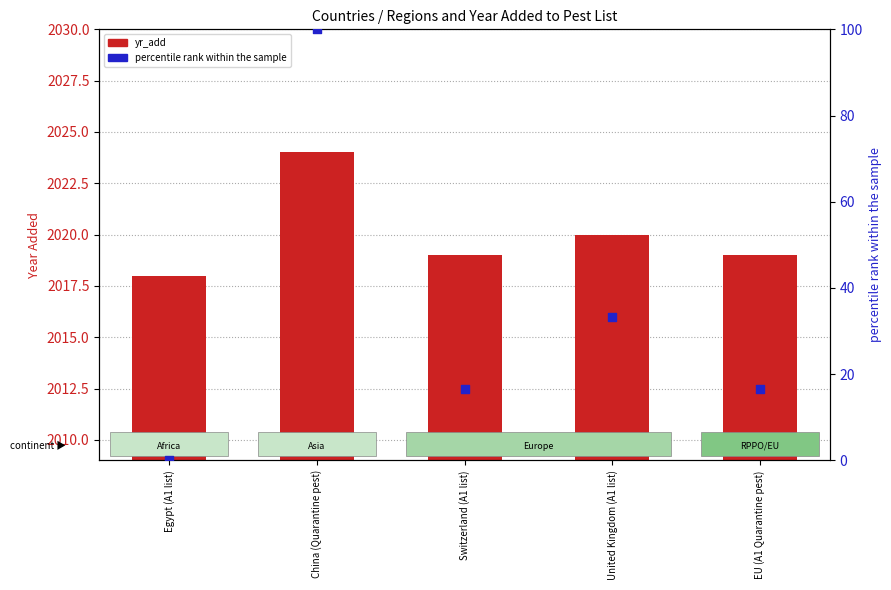

What is the total value across all series at Switzerland (A1 list)?

2035.7